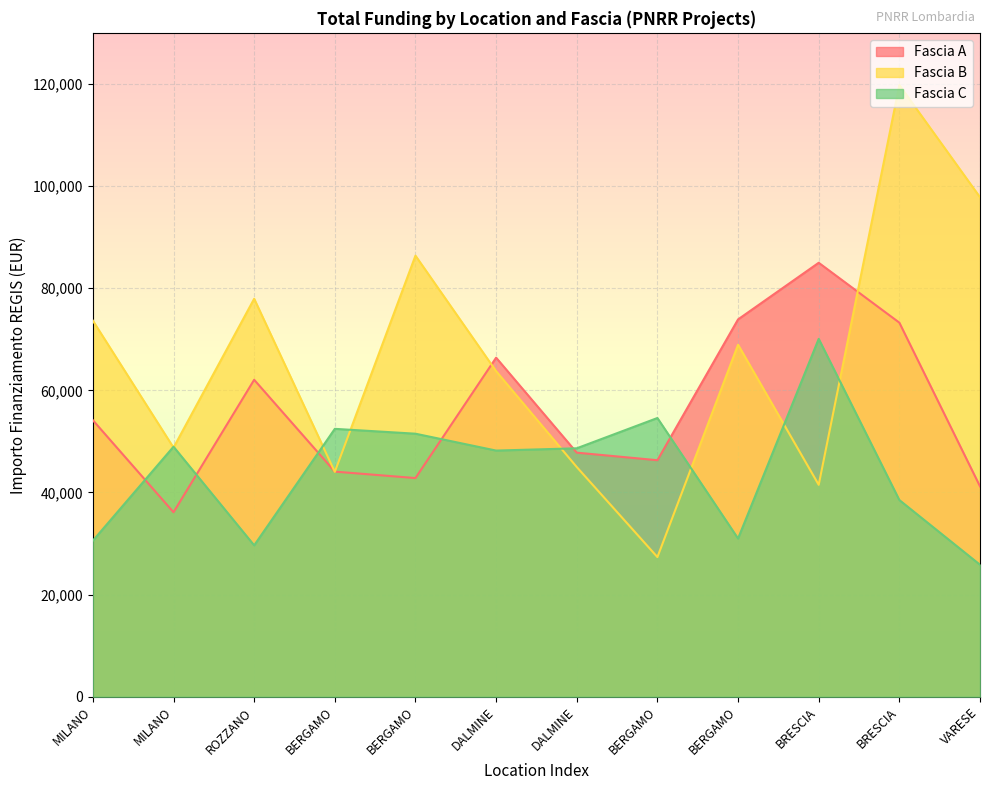

At which category does Fascia A reach its first local peak?

ROZZANO